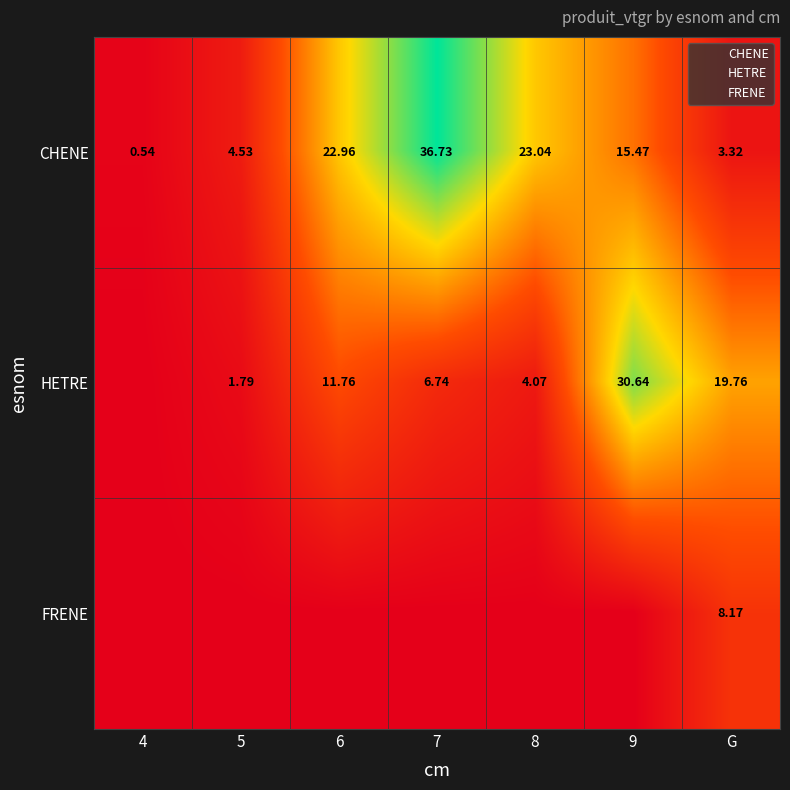

At how many categories does at least one series exceed 8?

5